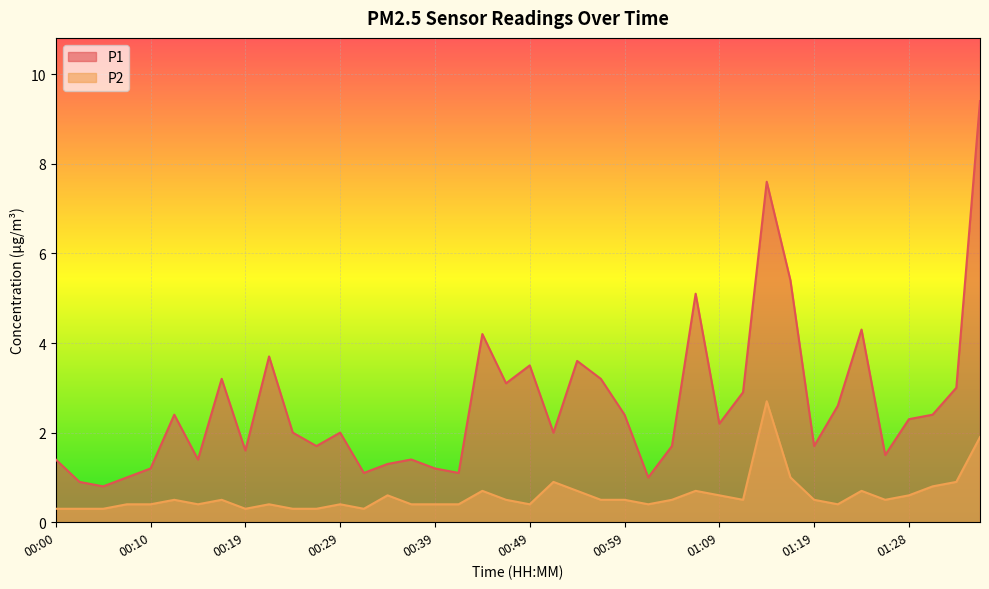

What is the difference between the maximum and second lowest values in the P1 series?

8.5